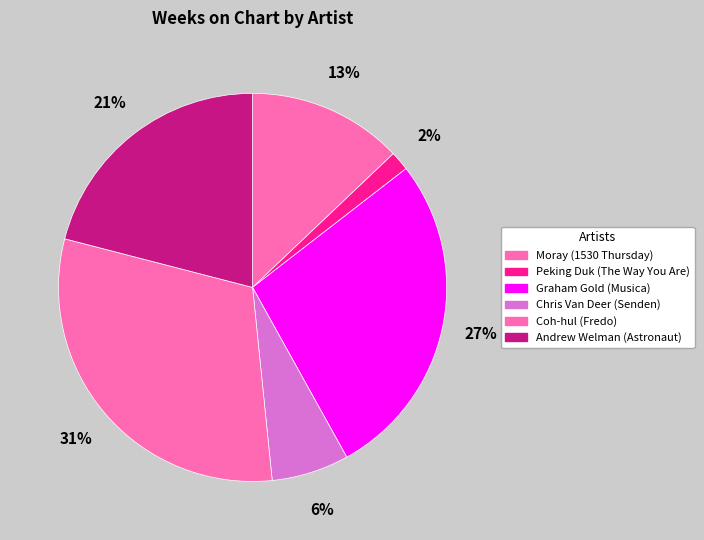

Count the number of slices in the pie.

6